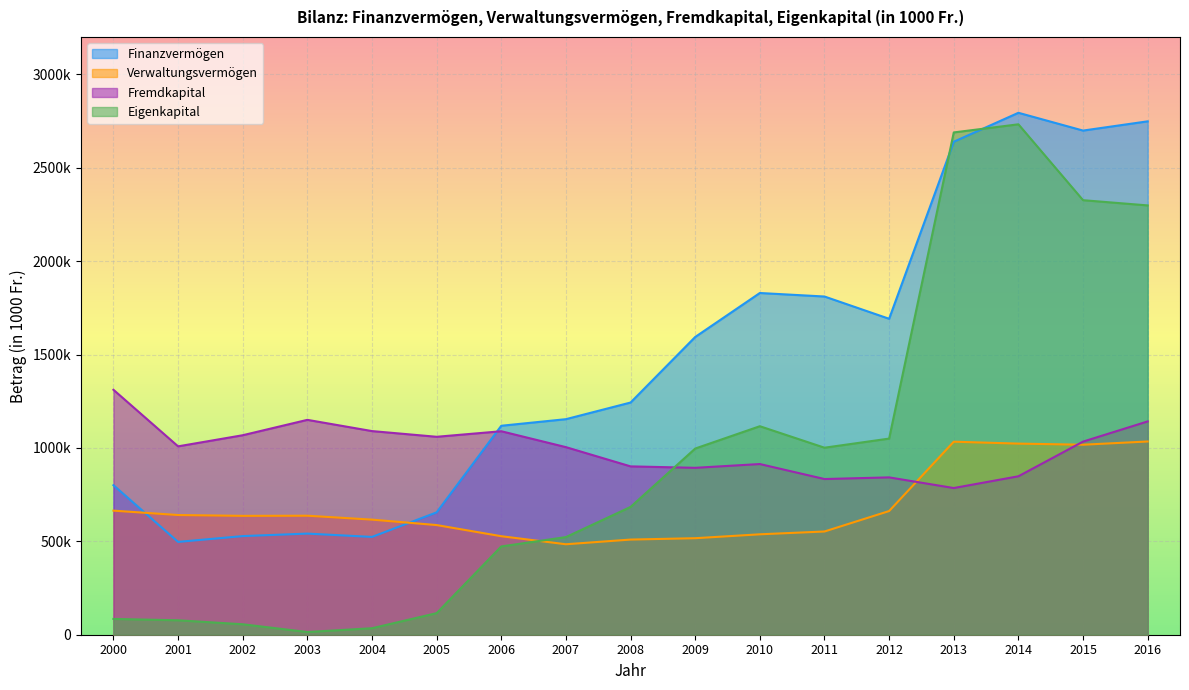

What is the average value of the Verwaltungsvermögen series?

687029.2